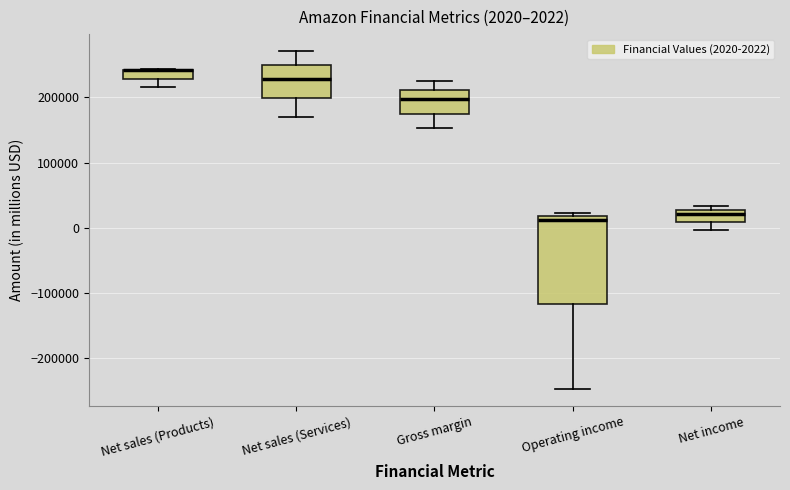

Which box is the tallest, from its lower edge to its upper edge?

Operating income